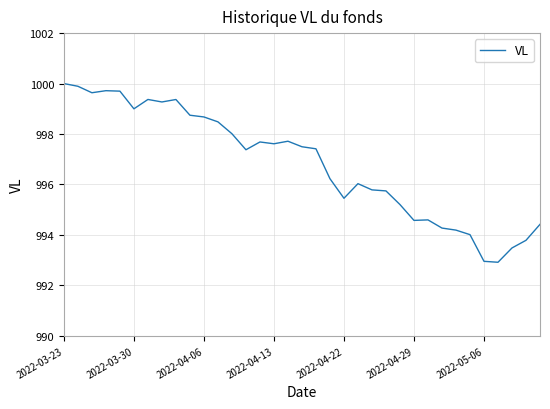

What is the difference between the maximum and minimum values?

7.1